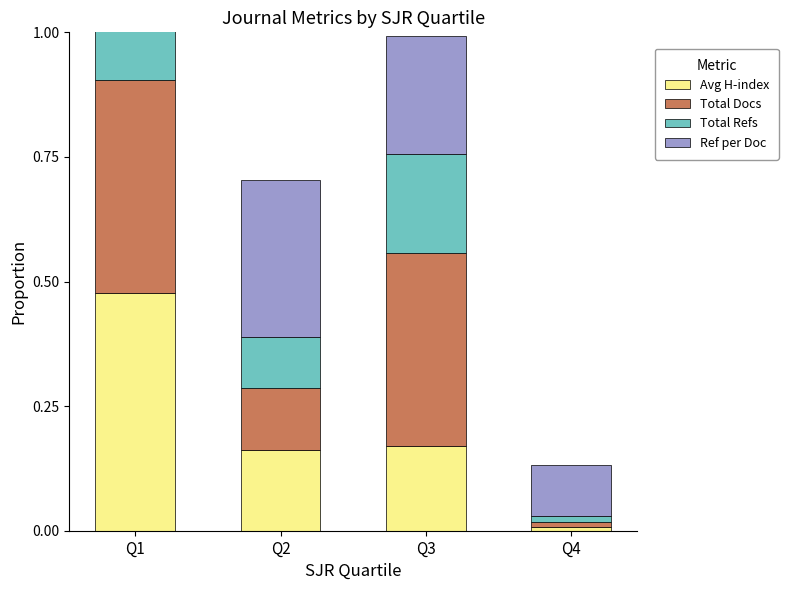

Reading left to right, transcribe all the data shown in this chart.

Avg H-index: 0.5	0.2	0.2	0.0
Total Docs: 0.4	0.1	0.4	0.0
Total Refs: 0.7	0.1	0.2	0.0
Ref per Doc: 0.3	0.3	0.2	0.1